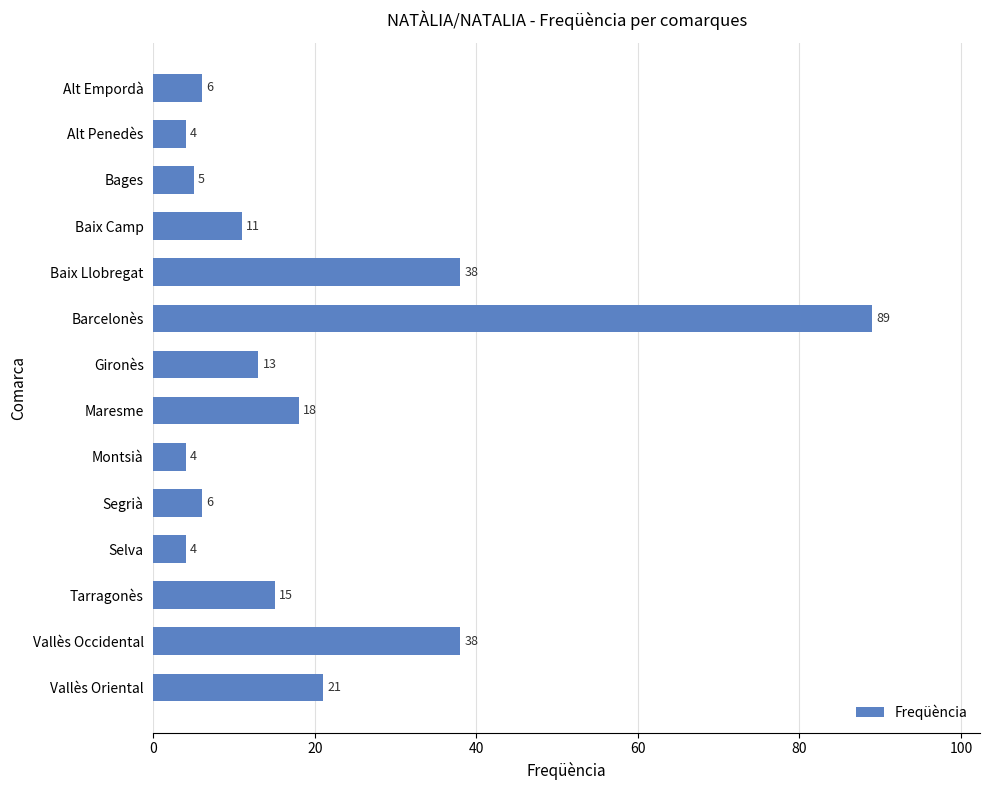

Reading bottom to top, extract all data points from this chart.

21	38	15	4	6	4	18	13	89	38	11	5	4	6